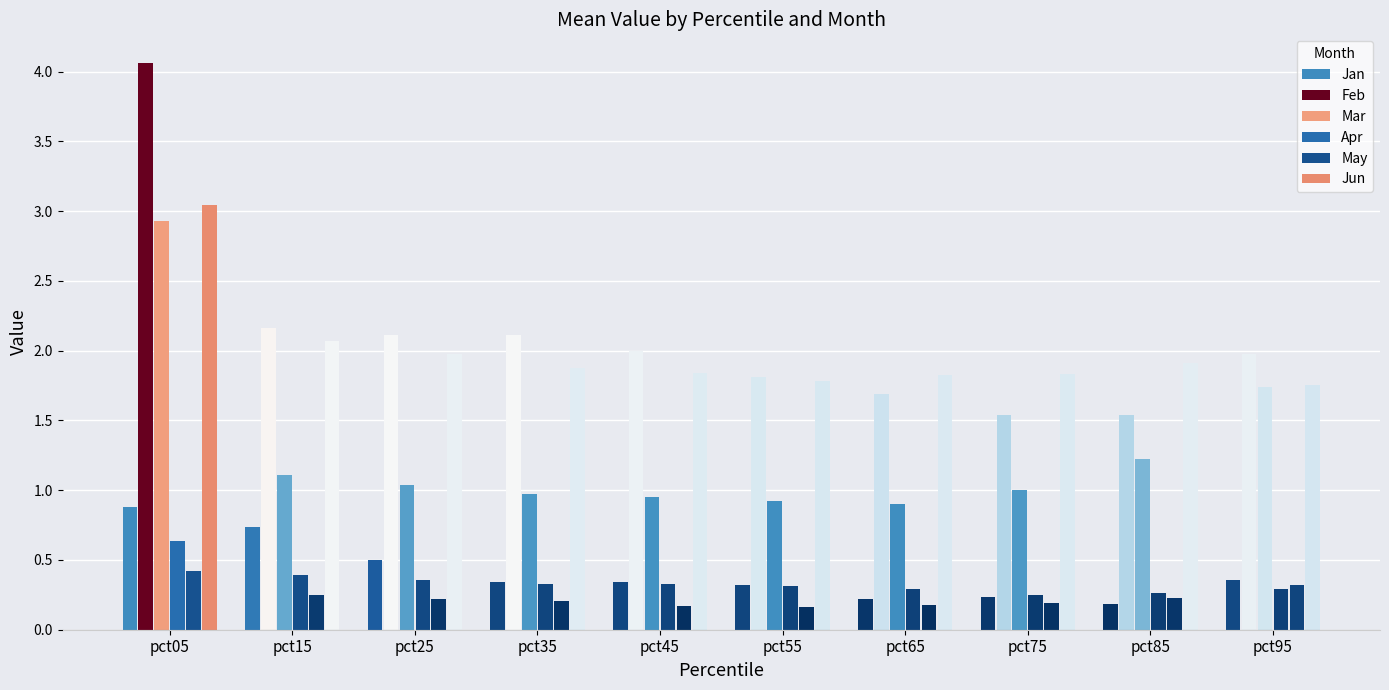

How many categories are shown in the chart?

10